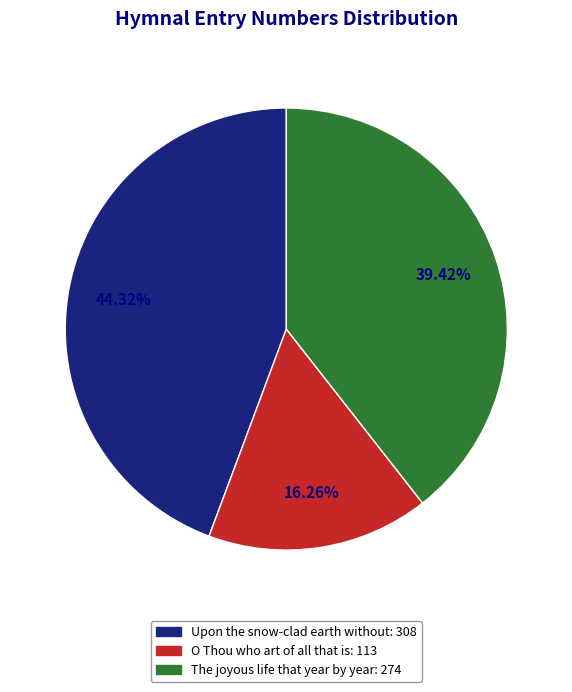

Is The joyous life that year by year the majority of the pie?

No